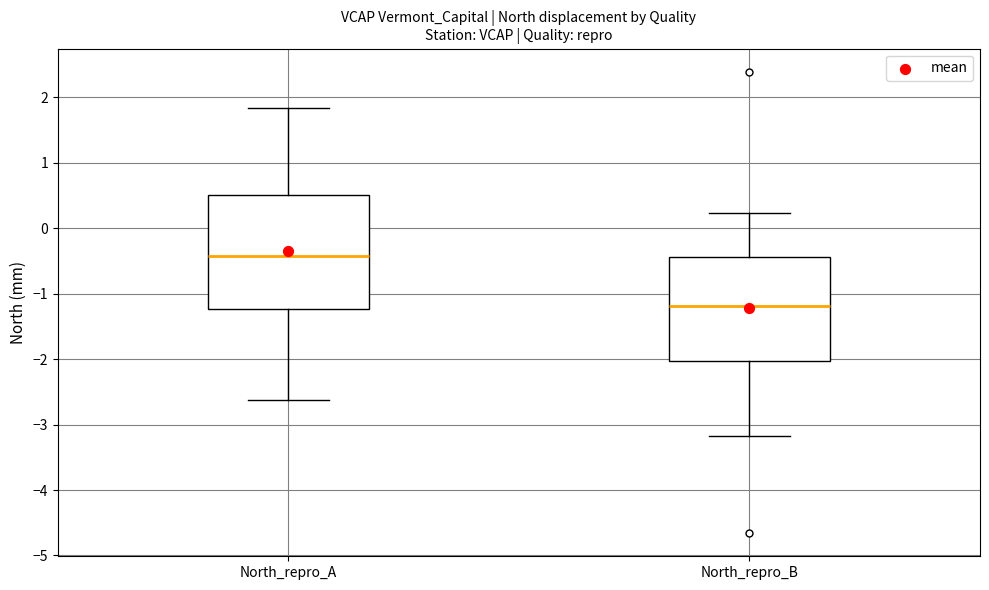

Comparing the boxes themselves (not the whiskers), which one is the tallest?

North_repro_A